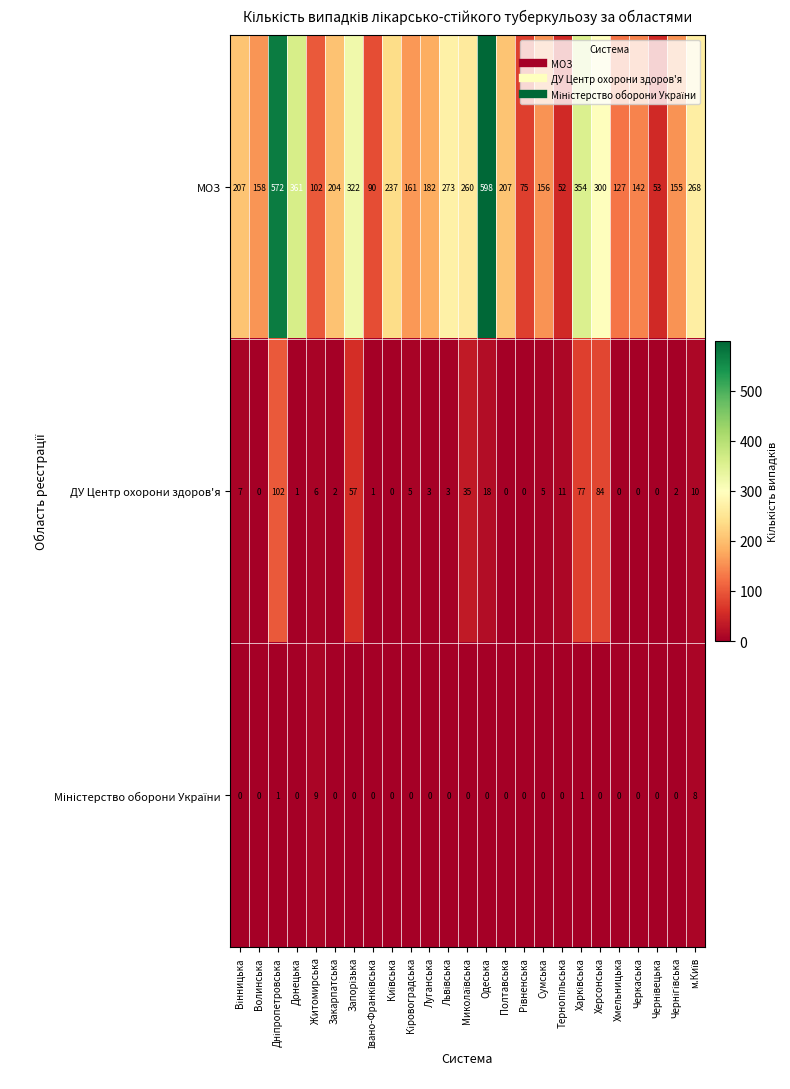

How many values in ДУ Центр охорони здоров'я are above zero?

18